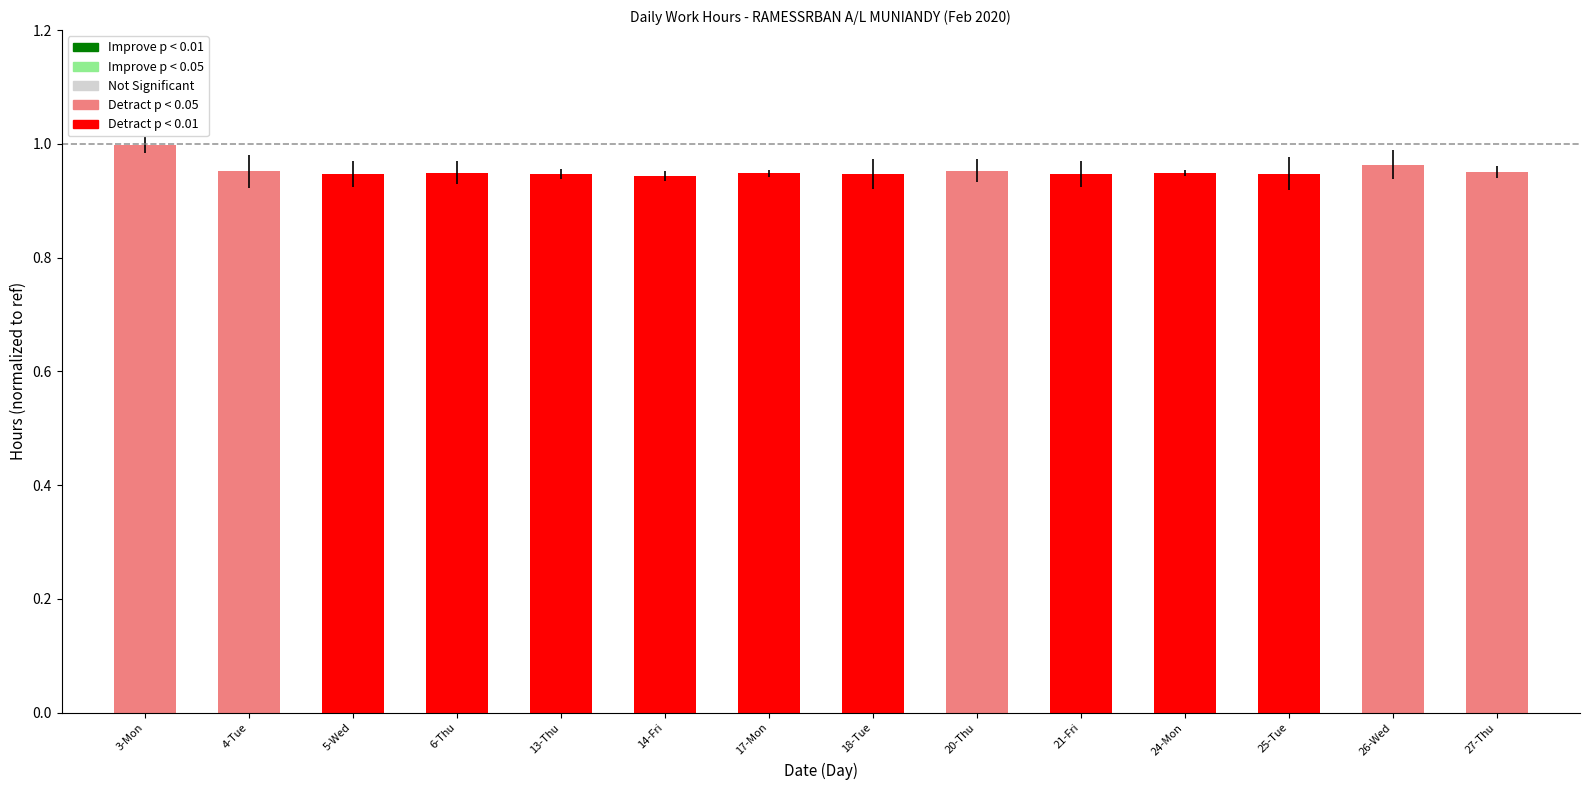

What is the sum of the values at 21-Fri and 3-Mon?

1.9